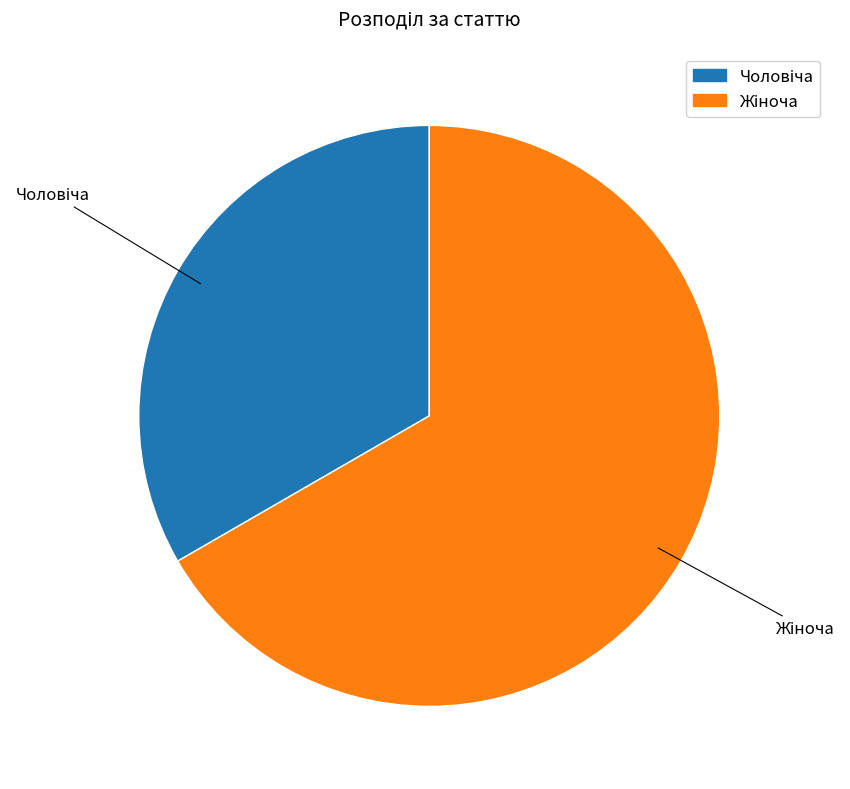

Is there a majority slice in this chart?

Yes